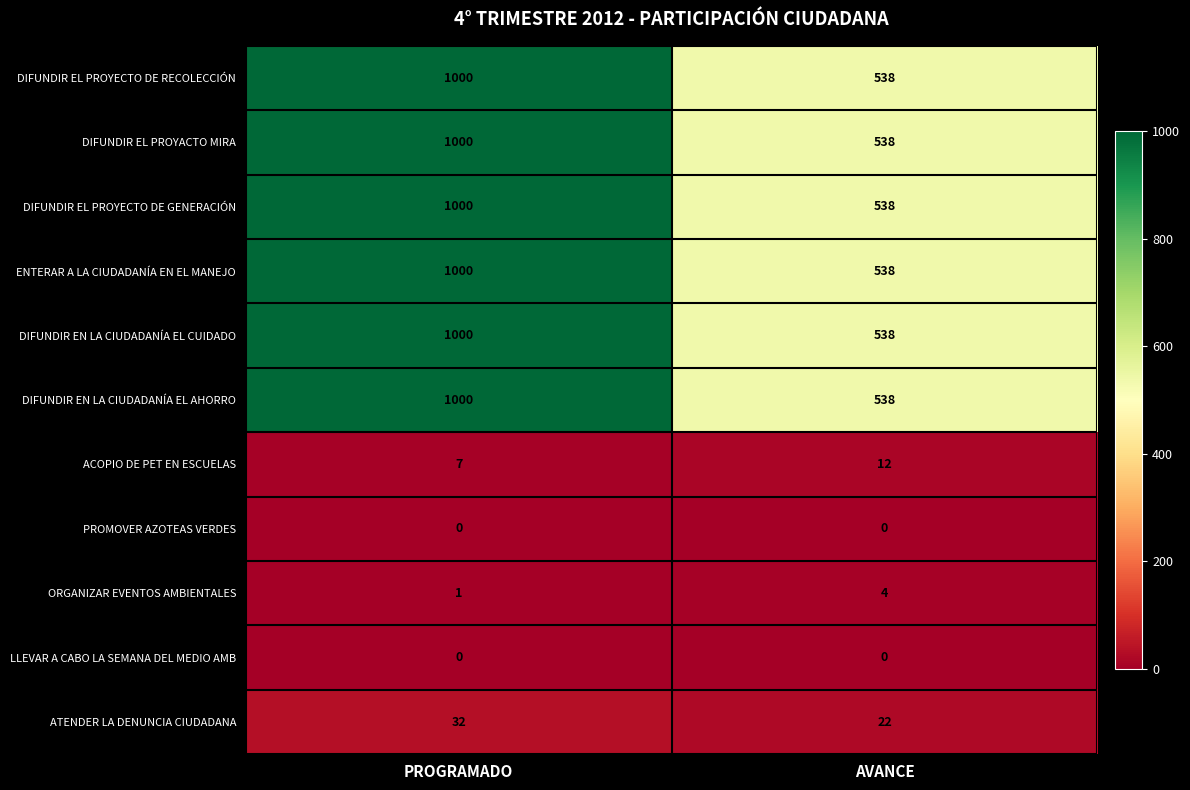

The ATENDER LA DENUNCIA CIUDADANA series shows 22 at AVANCE. True or false?

True